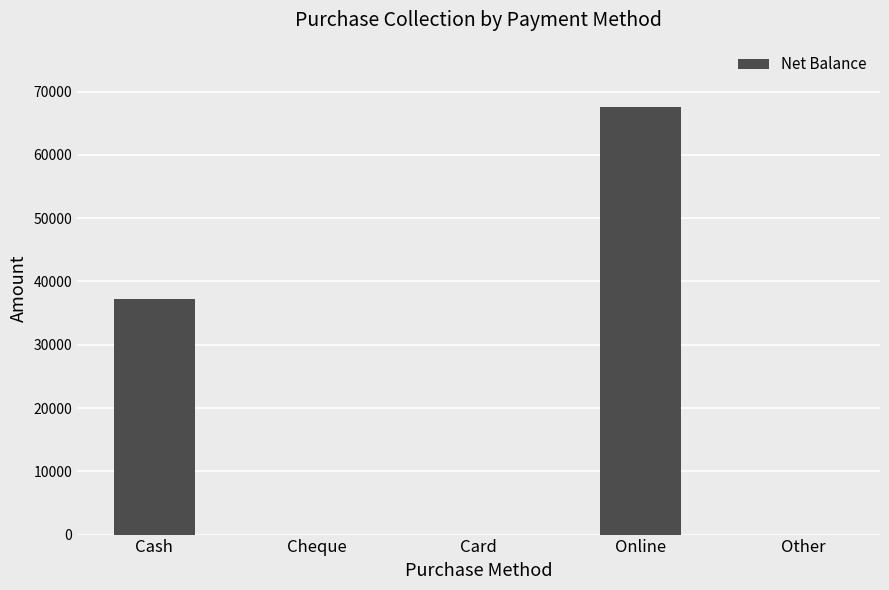

Reading left to right, what are all the values shown in this chart?

37300	0	0	67600	0